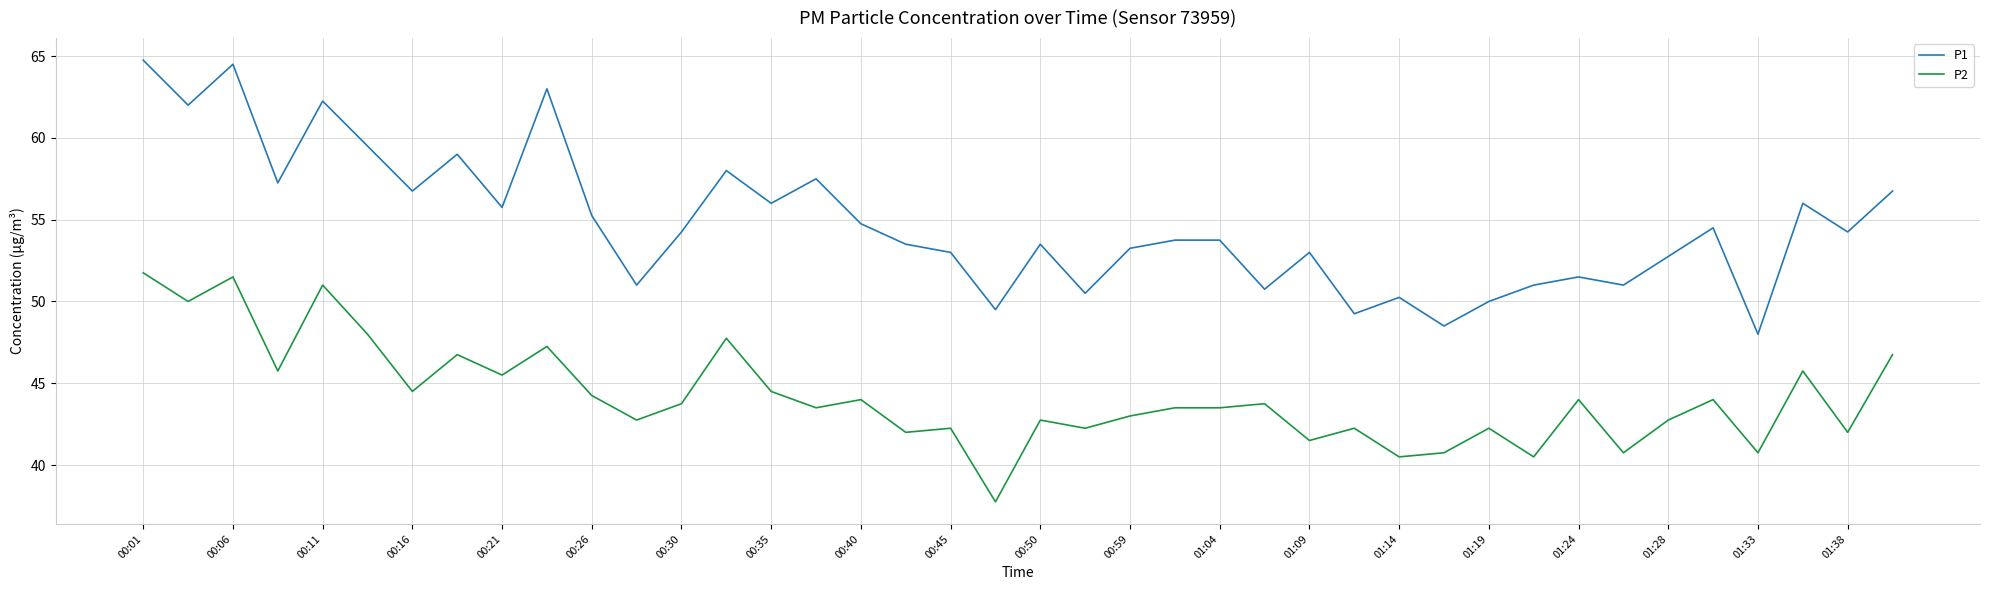

Which series has the widest spread of values?

P1